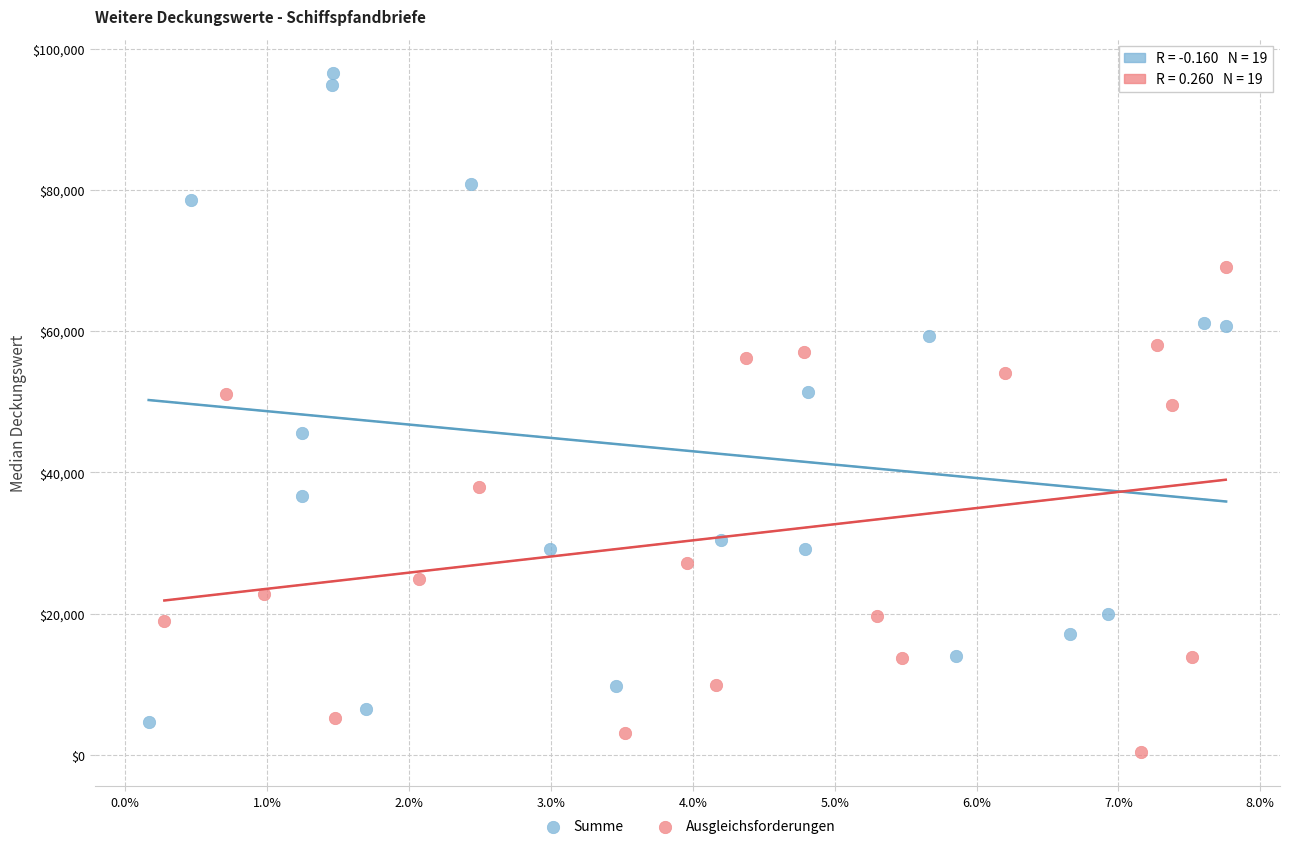

What are all the series names shown in the legend?

Summe, Ausgleichsforderungen